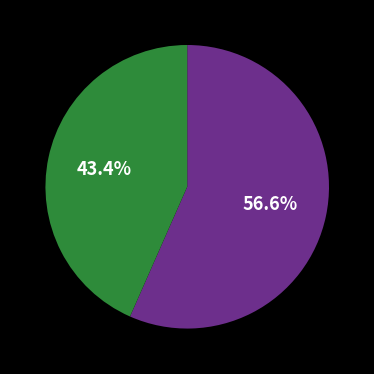

Is there any slice that represents more than half of the pie?

Yes